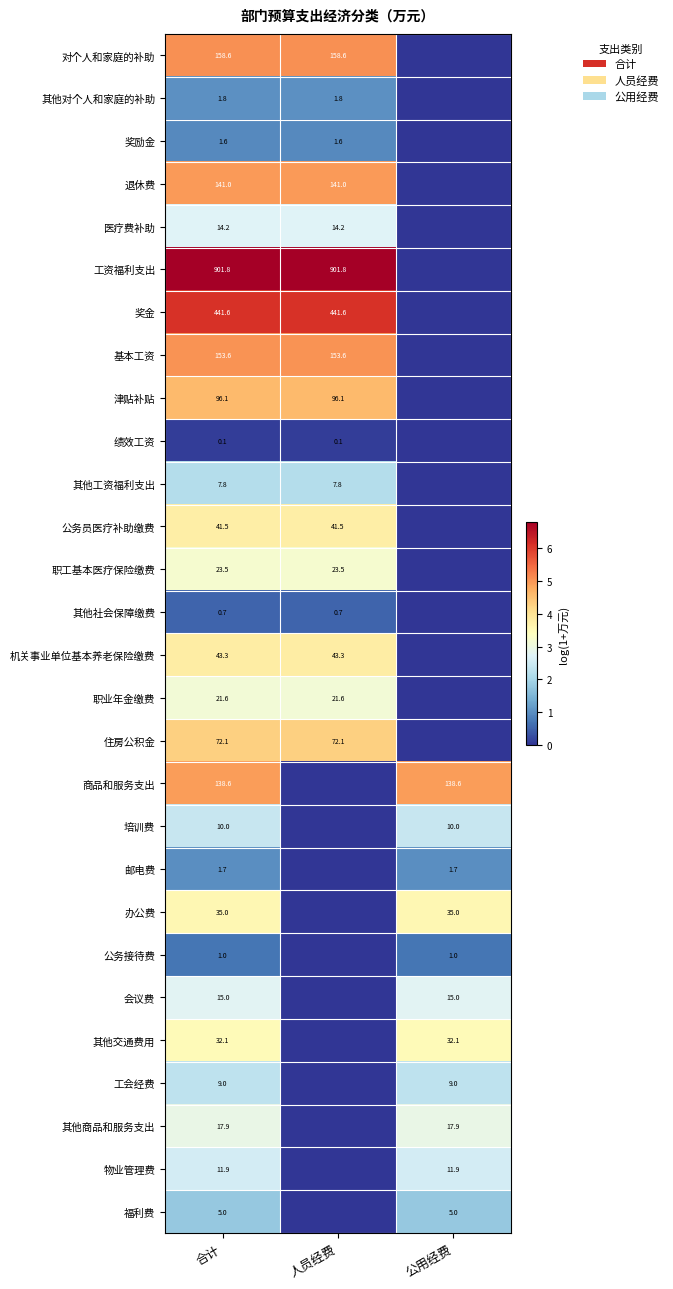

How many categories are shown in the chart?

3